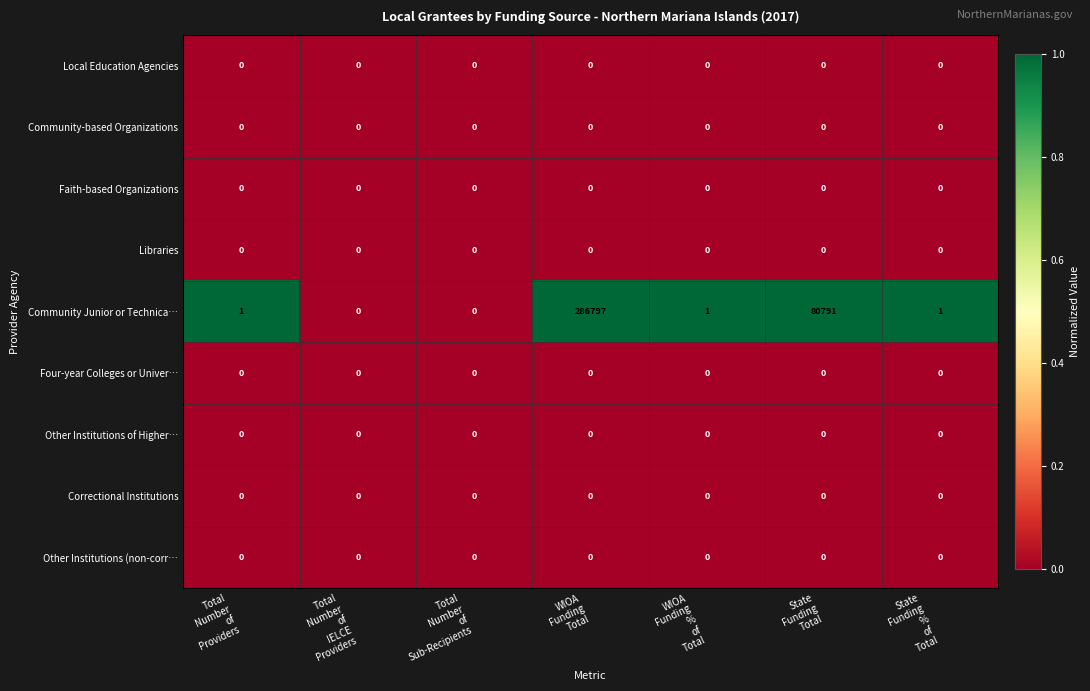

What is the average value of the Community Junior or Technica… series?

52513